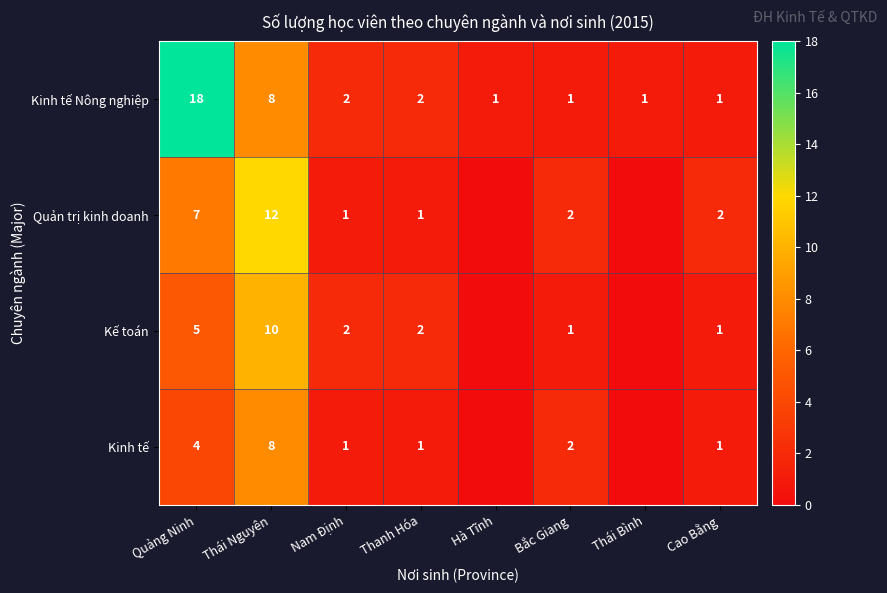

The value of Kinh tế Nông nghiệp at Thanh Hóa is 2. True or false?

True